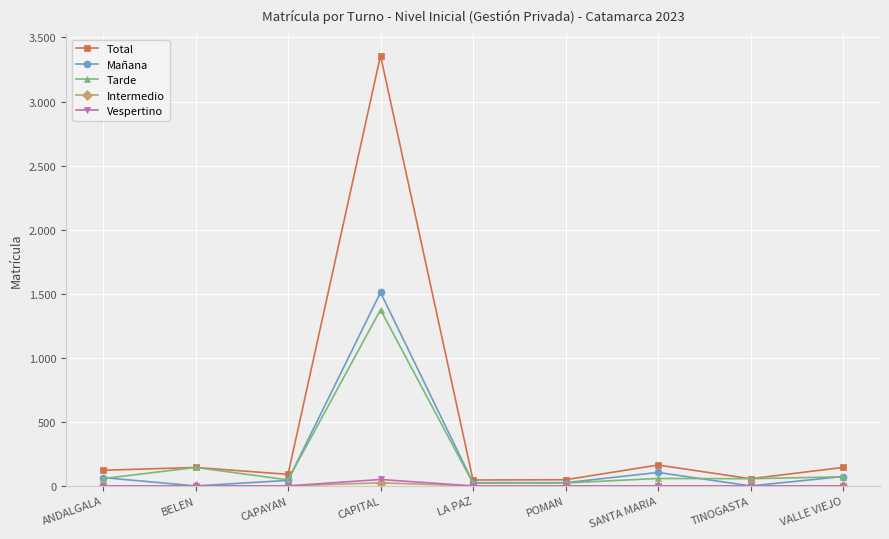

Is this an area chart (filled region under the line)?

No